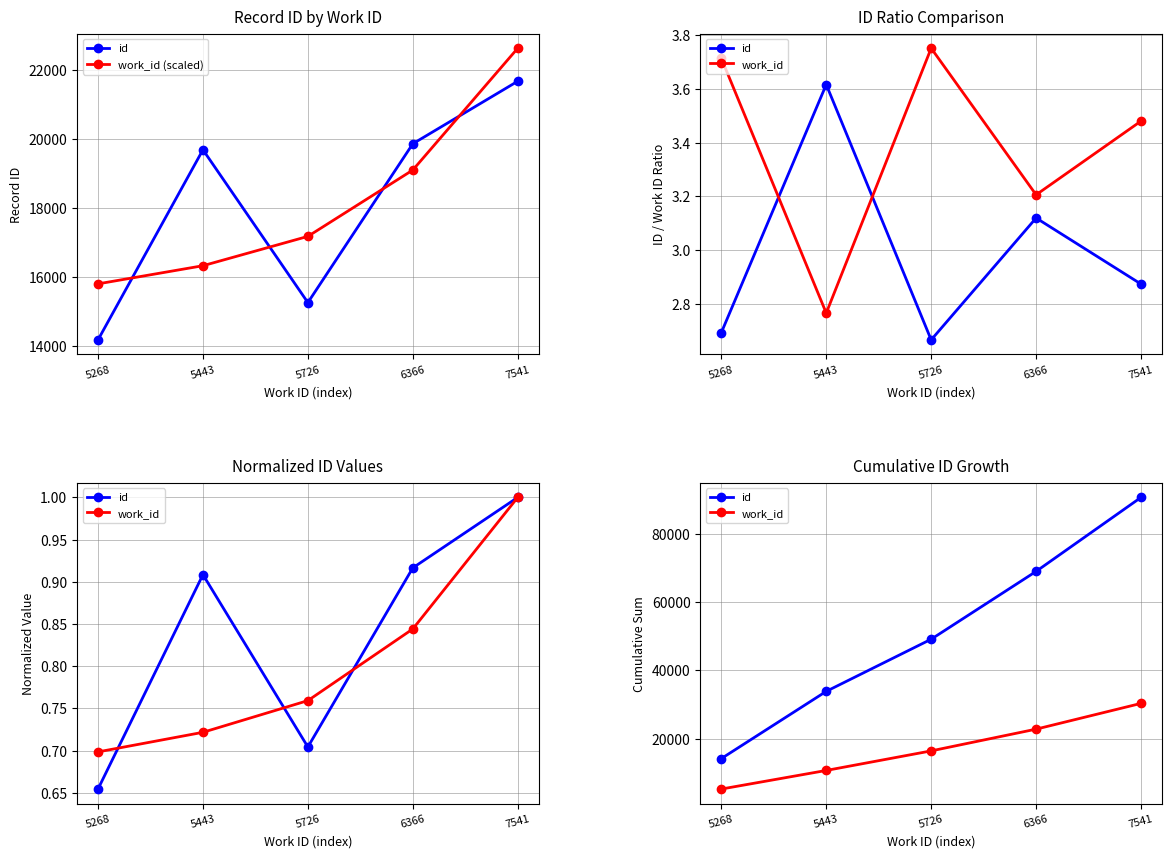

Is it true that work_id (scaled) equals 32735 at 6366?

False